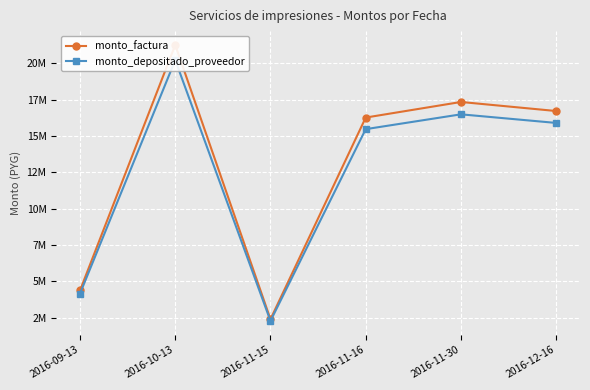

What is the difference between the highest and lowest values at 2016-11-15?

117349